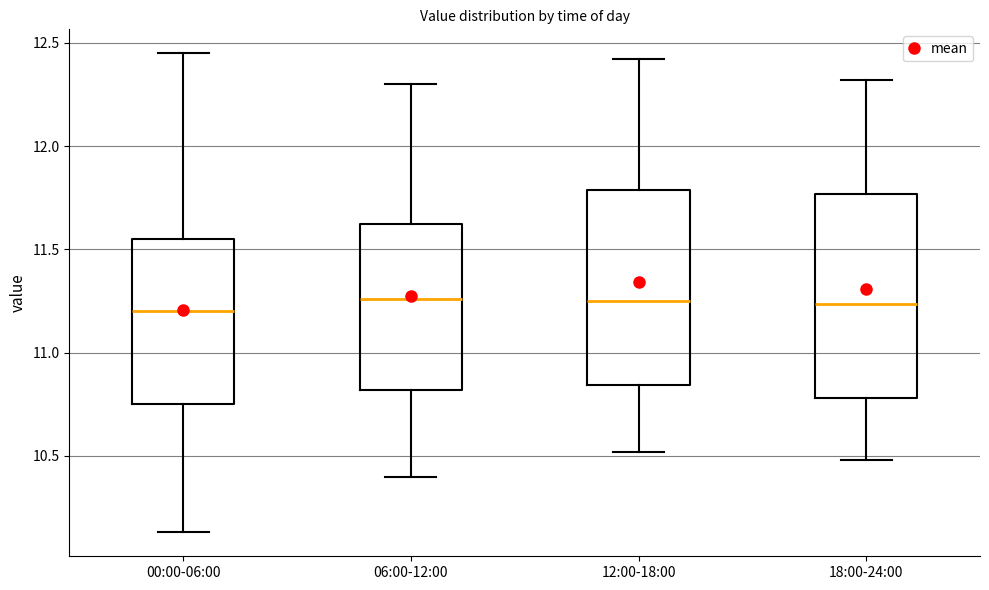

Reading left to right, transcribe this box plot: for each box, give where its median line is, the range the box spans, and where its two whiskers end, as read against the y-axis. The values are not printed on the chart, so give them approximately, as read against the axis.

00:00-06:00: median 11.20, box 10.75 to 11.55, whiskers 10.15 to 12.45
06:00-12:00: median 11.25, box 10.80 to 11.65, whiskers 10.40 to 12.30
12:00-18:00: median 11.25, box 10.85 to 11.80, whiskers 10.50 to 12.40
18:00-24:00: median 11.25, box 10.80 to 11.75, whiskers 10.50 to 12.30